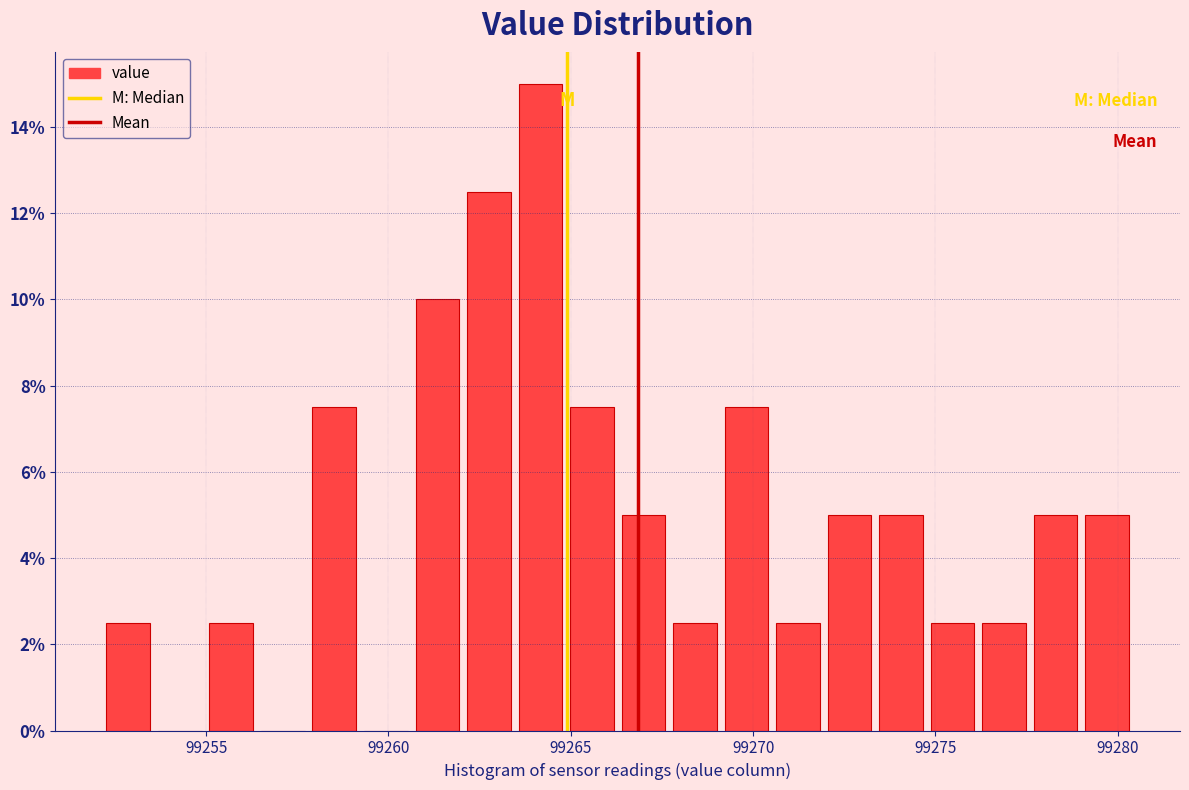

Around what value on the x-axis is the tallest bar? Give the approximate position of its centre, as read against the axis.

99264.0